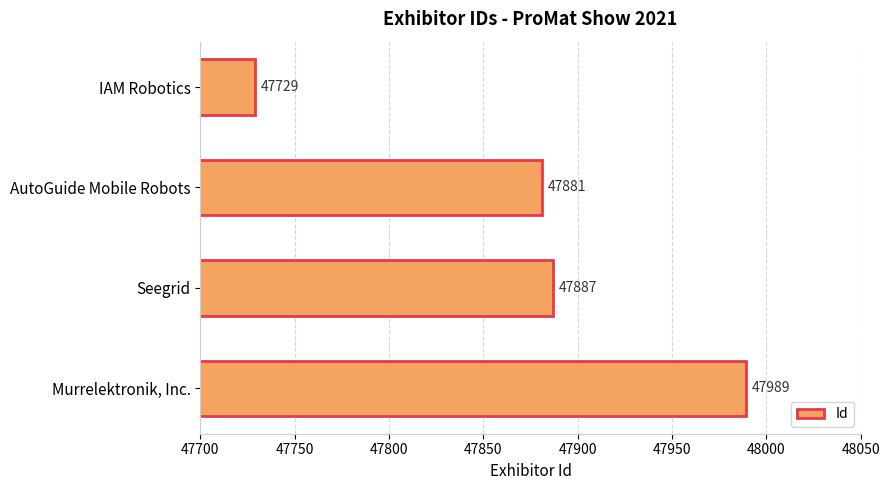

How many bars are there in total?

4